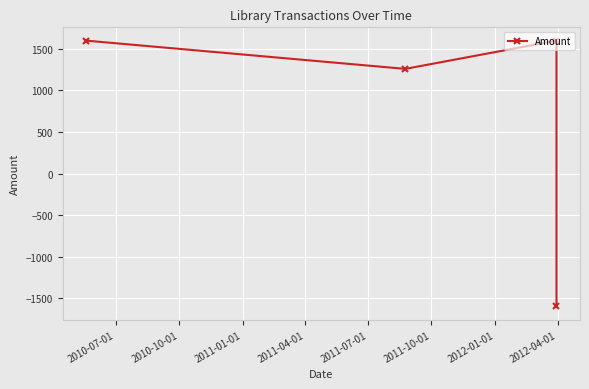

What position from the left is 2011-04-01?

4